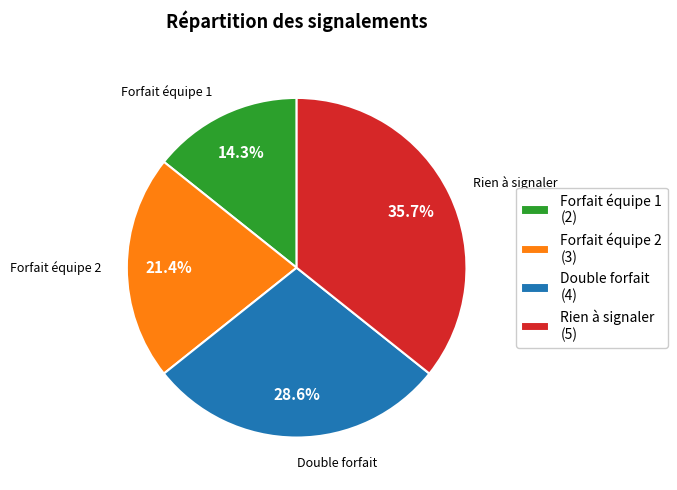

Rank the categories by value from highest to lowest.

Rien à signaler, Double forfait, Forfait équipe 2, Forfait équipe 1